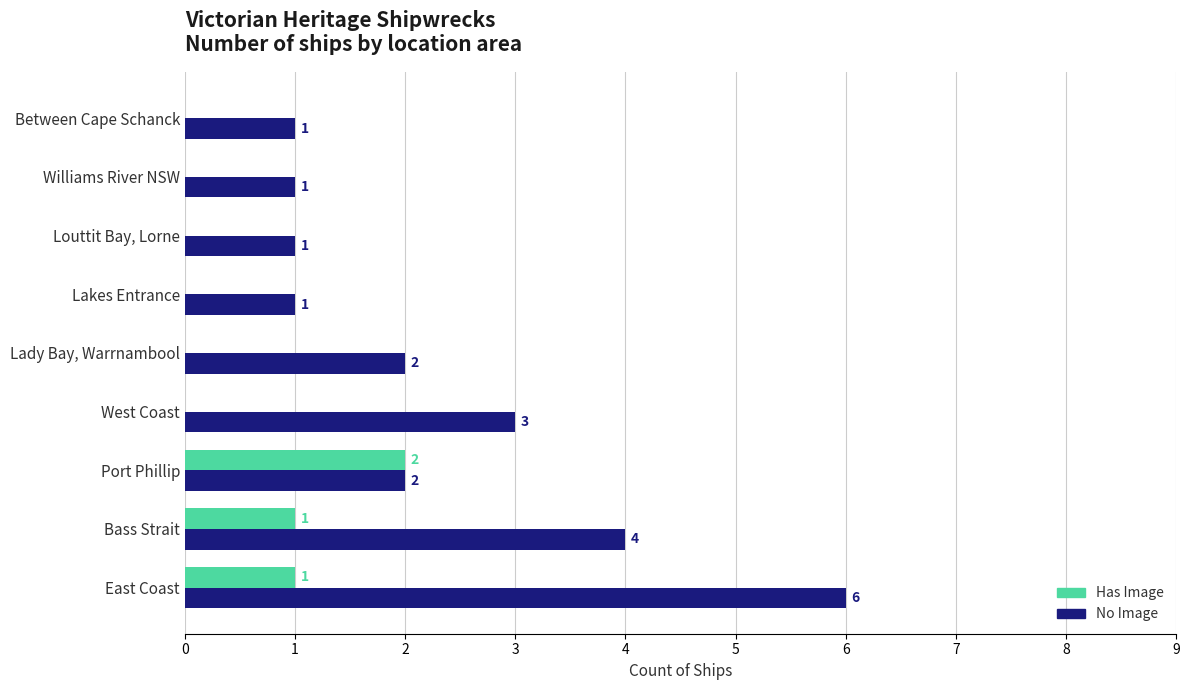

At which label is No Image closest to 3?

West Coast